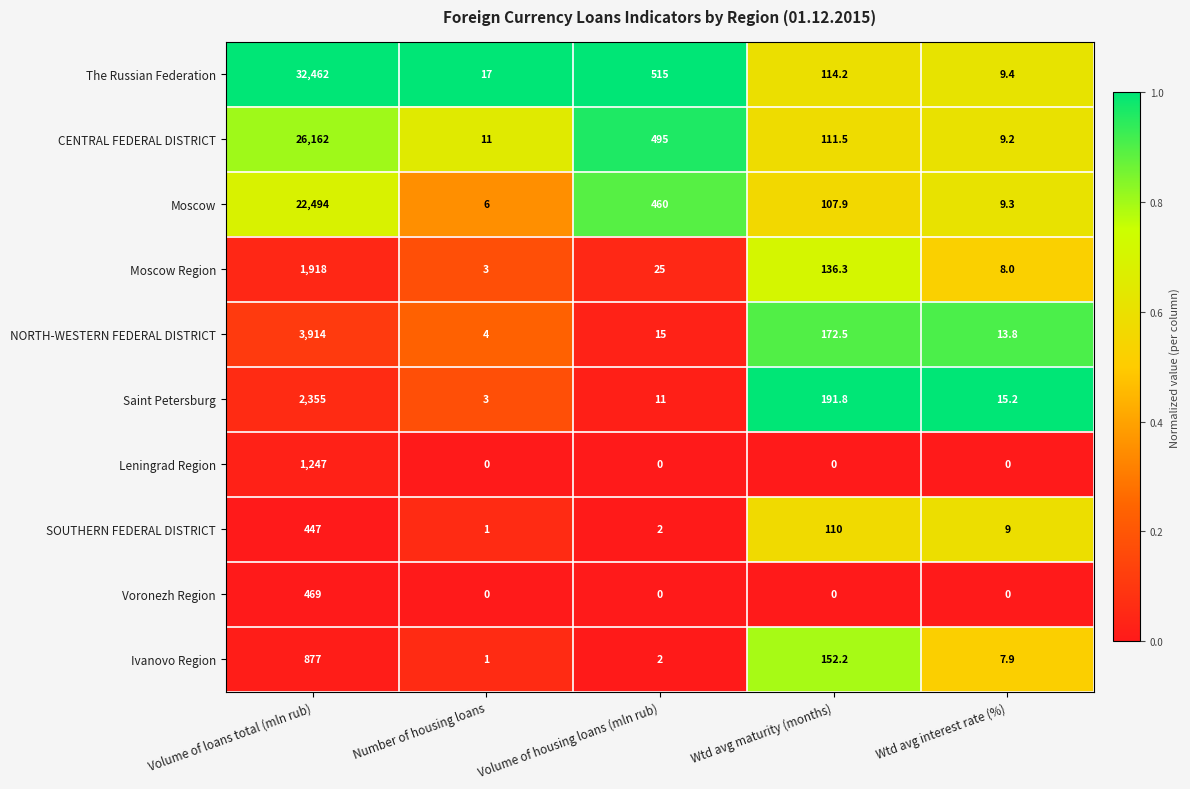

What is the difference between the maximum and minimum values in the Leningrad Region series?

1247.0